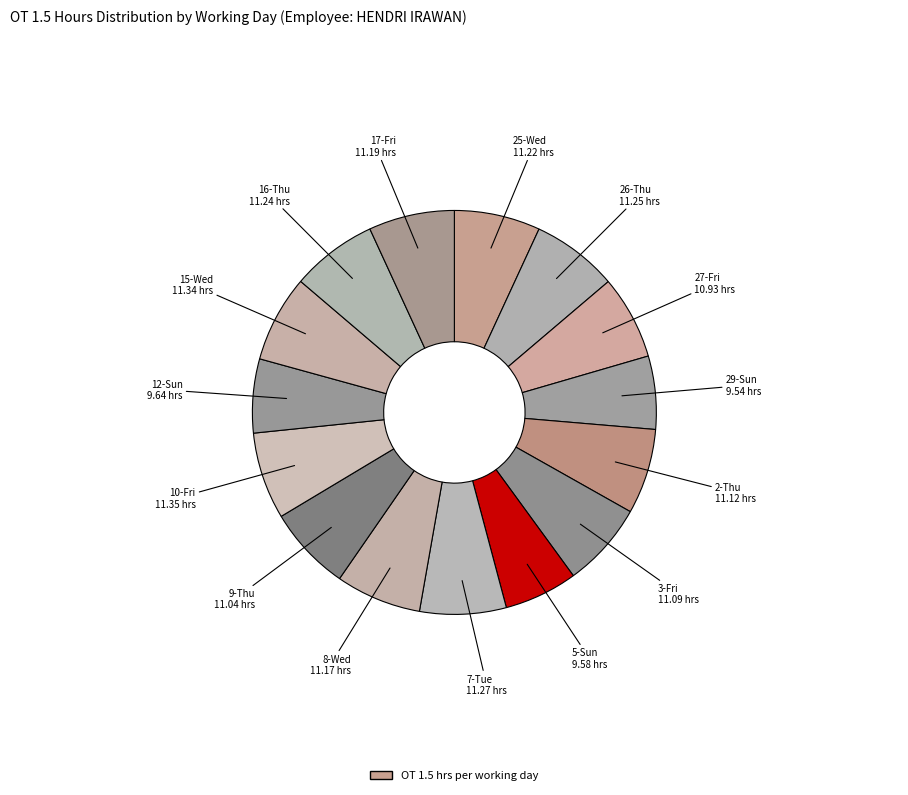

What is the largest slice in the pie chart?

10-Fri